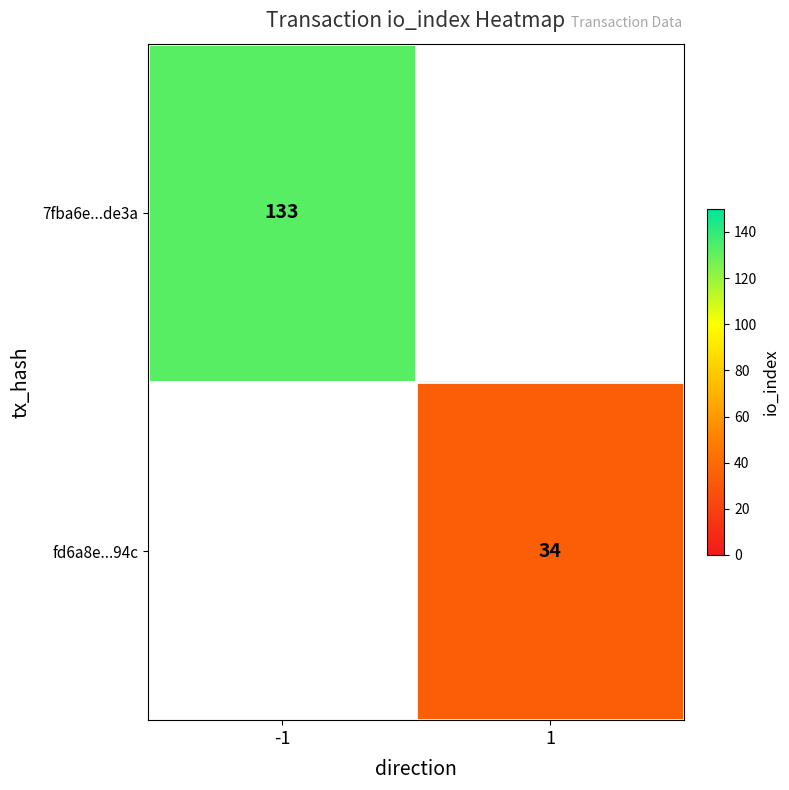

The value of fd6a8e...94c at 1 is 34. True or false?

True